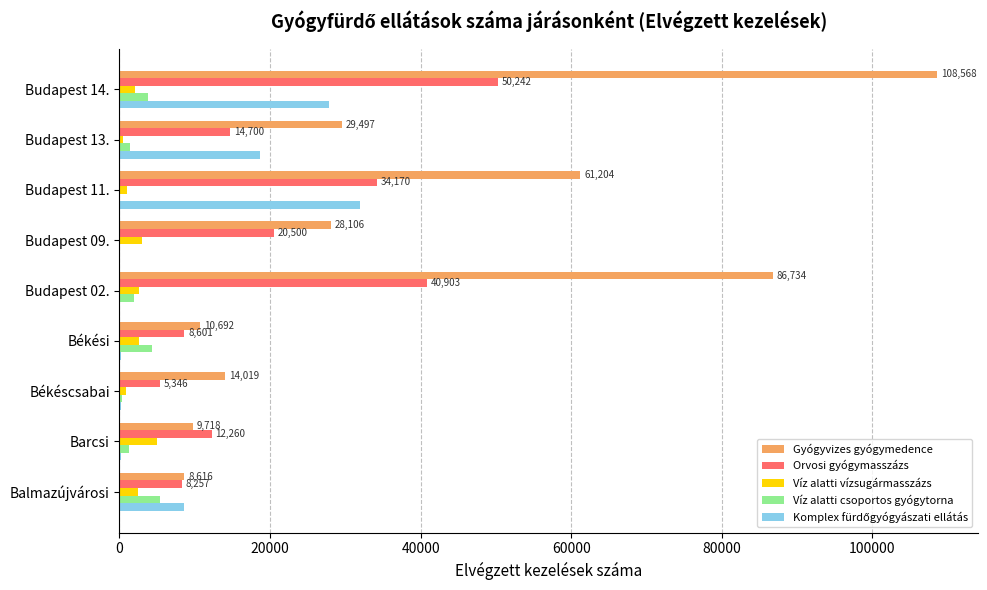

Which series changed the most between Budapest 02. and Budapest 09.?

Gyógyvizes gyógymedence